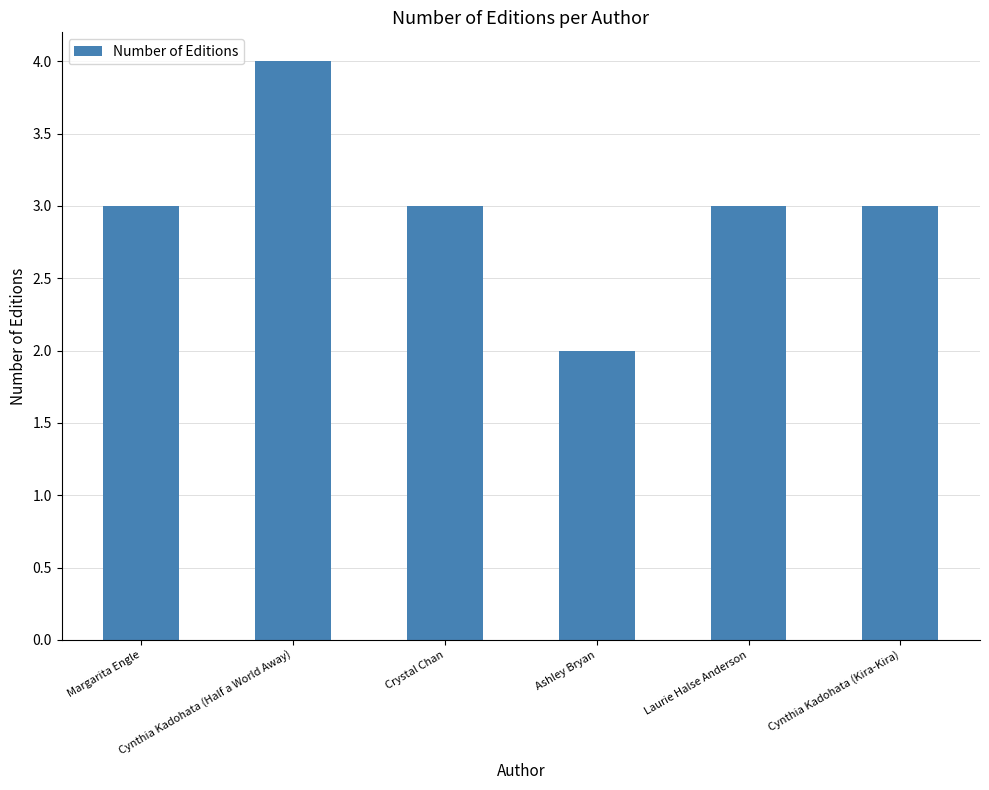

What is the label of the 6th bar from the left?

Cynthia Kadohata (Kira-Kira)